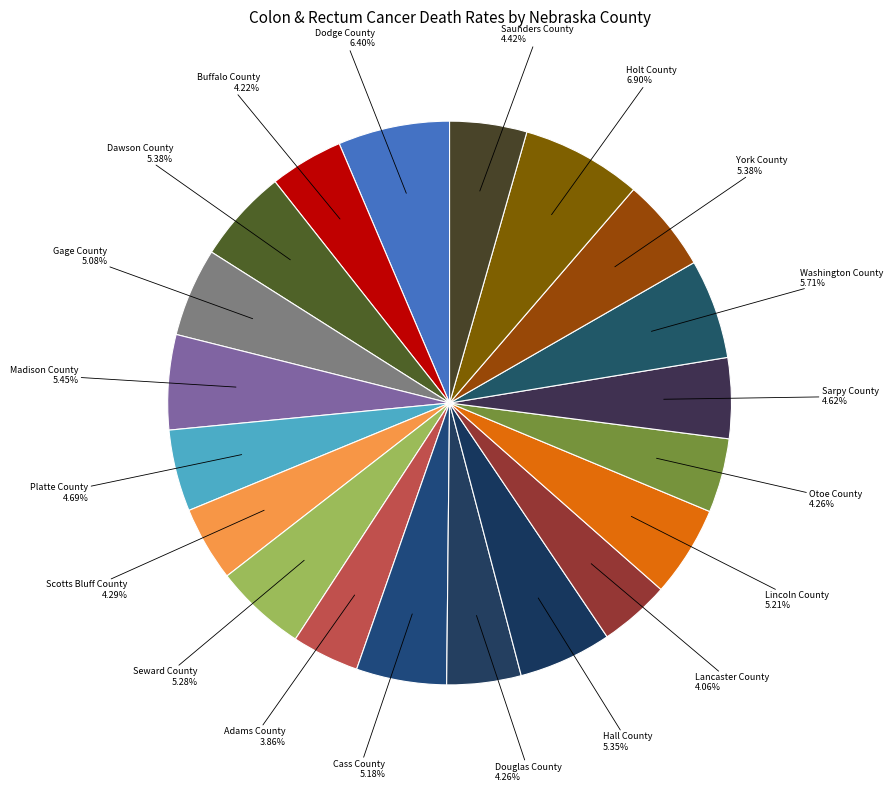

To the nearest percent, what is the difference between the largest and smallest slice percentages?

3%